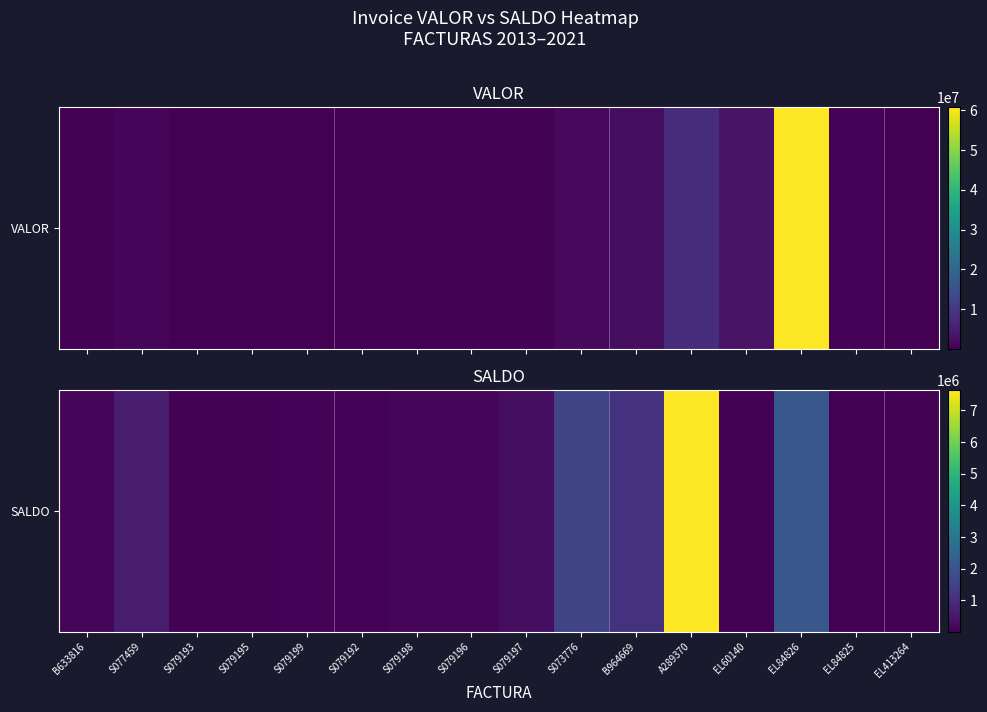

What is the ratio of the value at S073776 to the value at S079196?

10.1